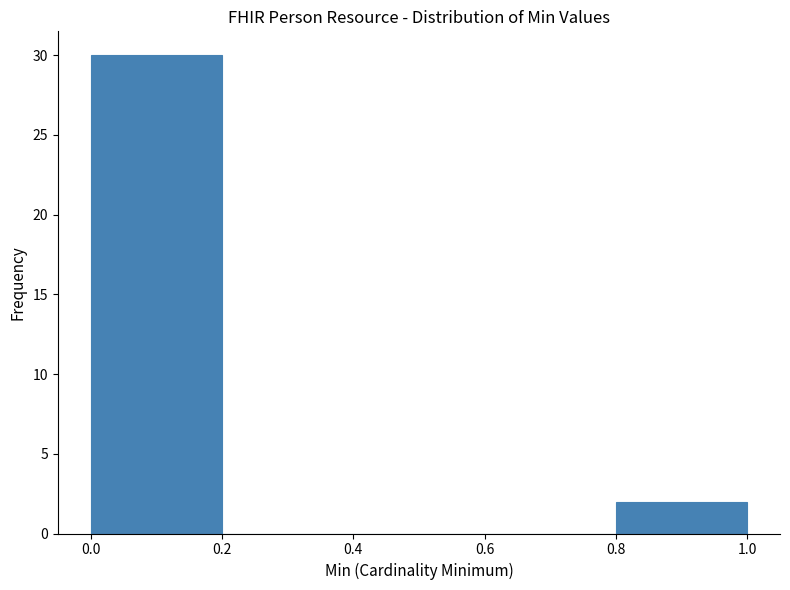

Reading left to right, transcribe this chart: for each bar, give the range it covers on the x-axis and its height. The values are not printed on the chart, so give them approximately, as read against the axis.

0.0 to 0.2: 30
0.2 to 0.4: 0
0.4 to 0.6: 0
0.6 to 0.8: 0
0.8 to 1.0: 2